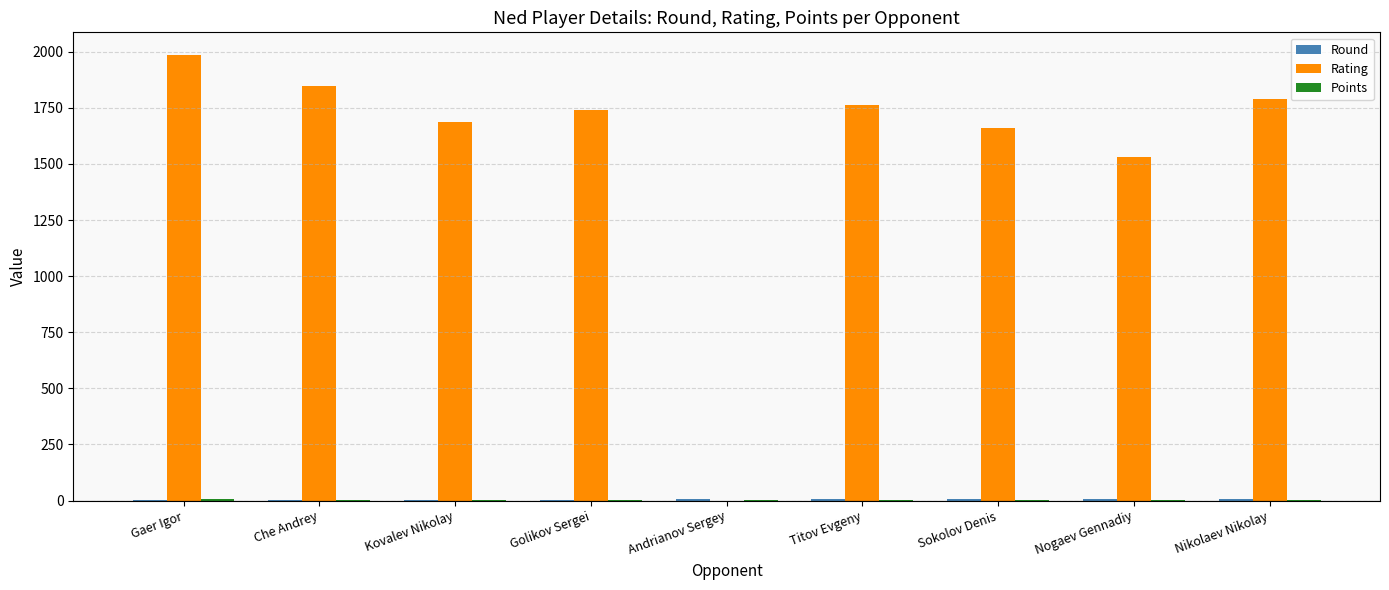

Between Gaer Igor and Golikov Sergei, which series saw the biggest shift?

Rating